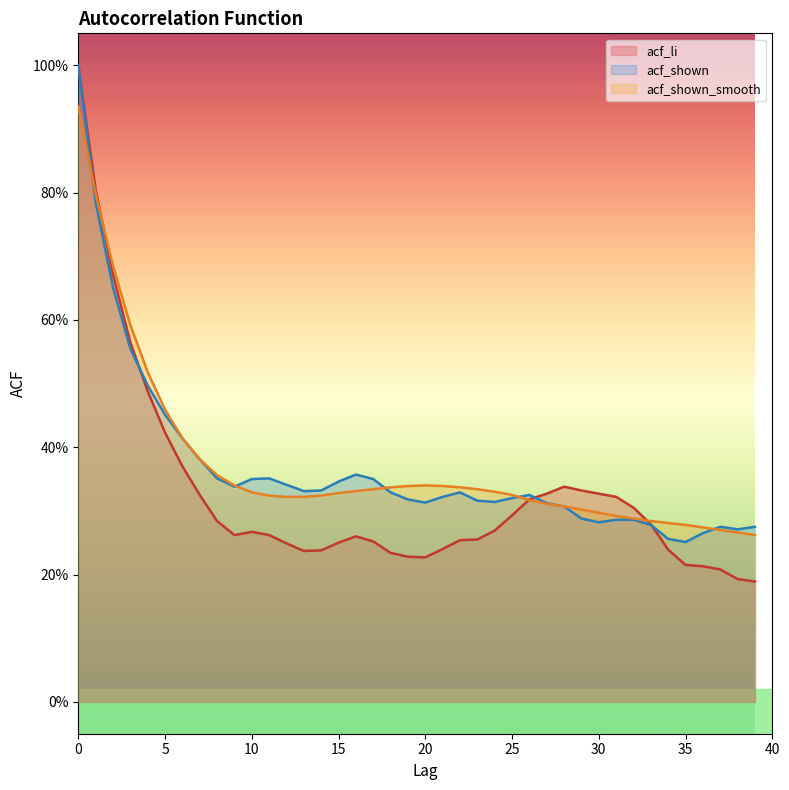

The value of acf_shown_smooth at 6 is 0.3. True or false?

False